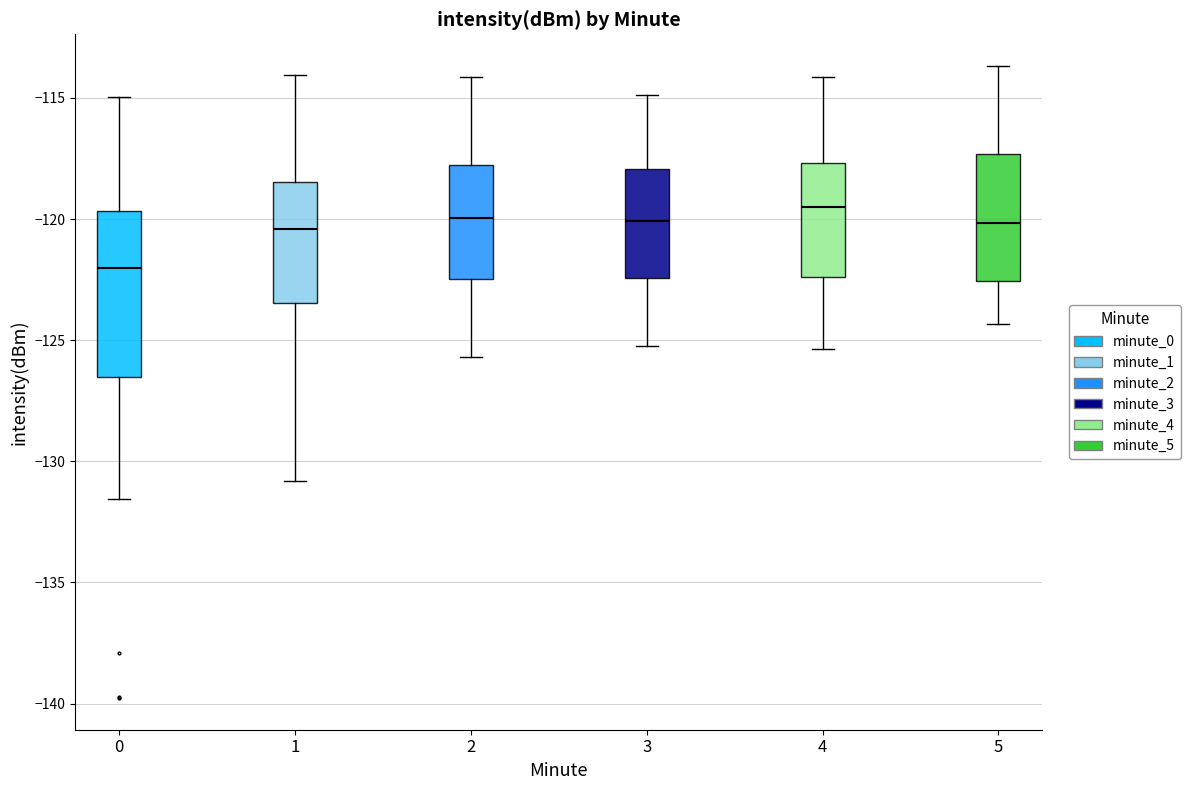

Where is the lower edge of the box at x = 4 on the y-axis? The values are not printed on the chart, so give them approximately, as read against the axis.

-122.5